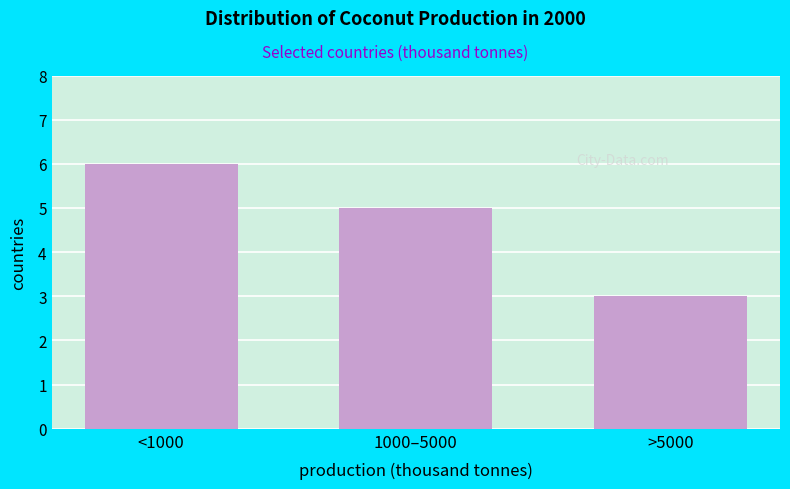

Reading right to left, transcribe all the data shown in this chart.

>5000=3	1000–5000=5	<1000=6